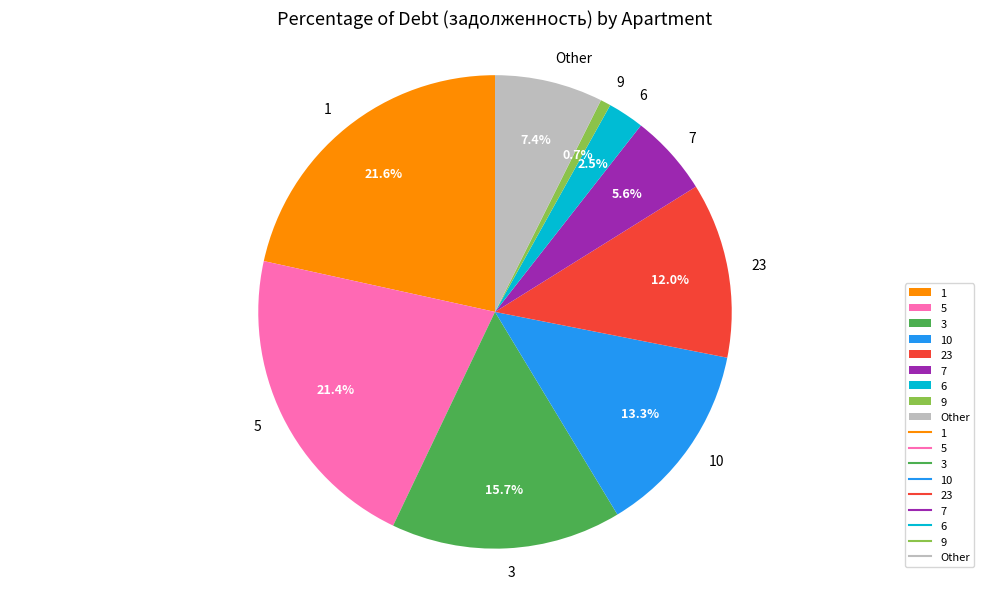

How many segments does this pie chart have?

9